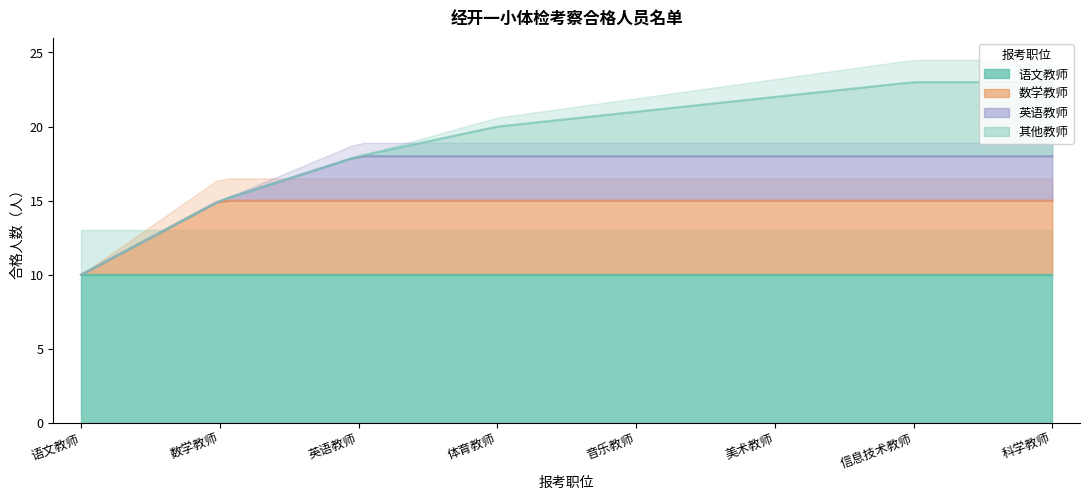

What is the maximum value for 数学教师?

5.0